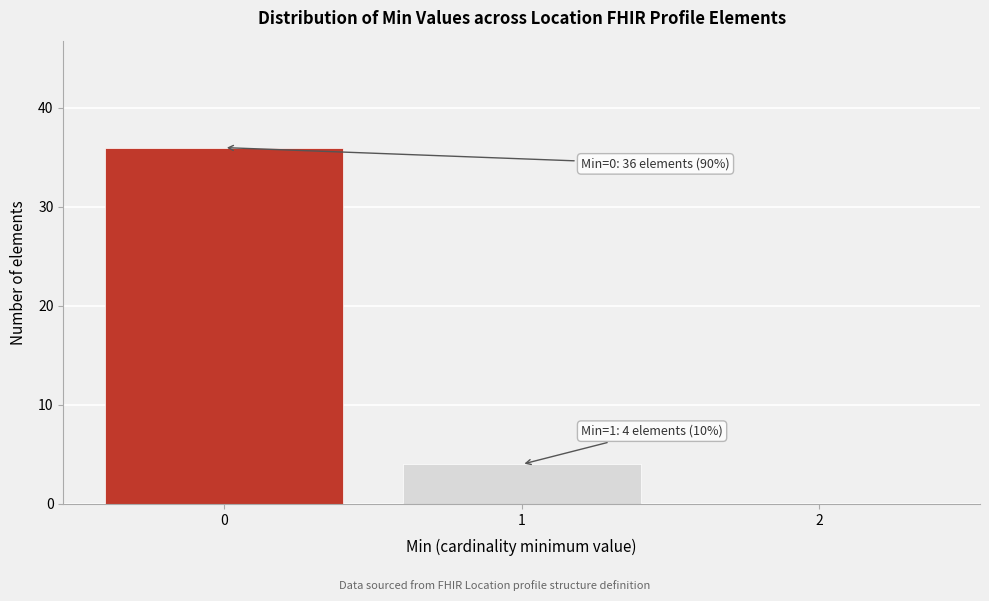

Reading left to right, extract all data points from this chart.

0=36	1=4	2=0